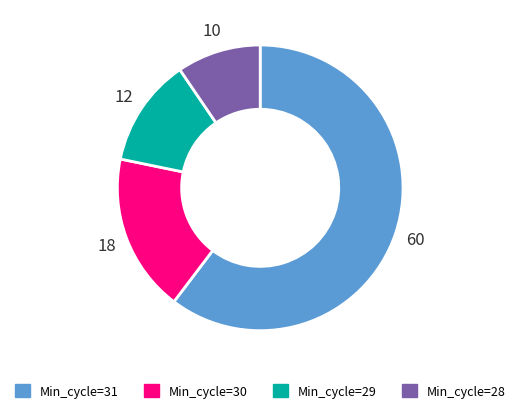

Does any single category account for the majority?

Yes